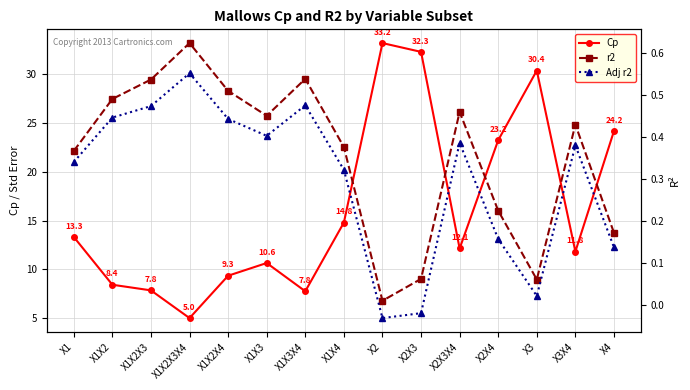

List the labels in order of Cp value, largest first.

X2, X2X3, X3, X4, X2X4, X1X4, X1, X2X3X4, X3X4, X1X3, X1X2X4, X1X2, X1X2X3, X1X3X4, X1X2X3X4